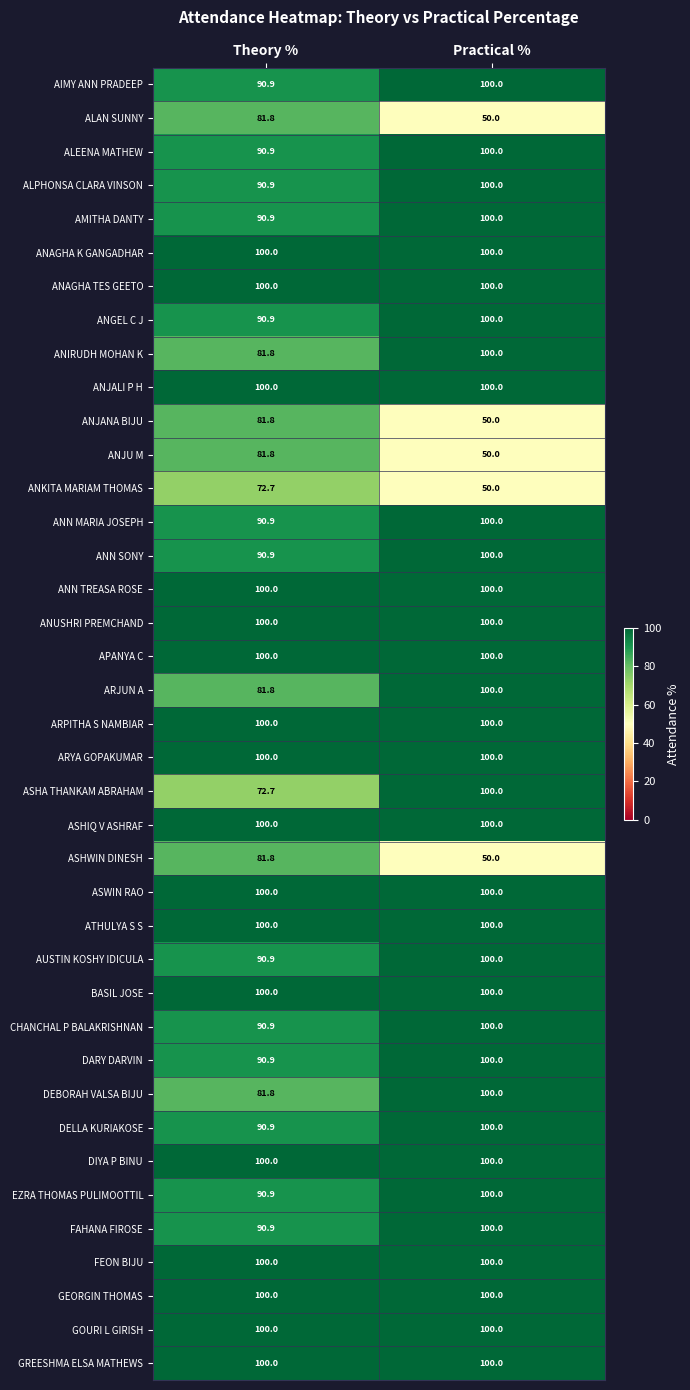

List the labels in order of DEBORAH VALSA BIJU value, largest first.

Practical %, Theory %